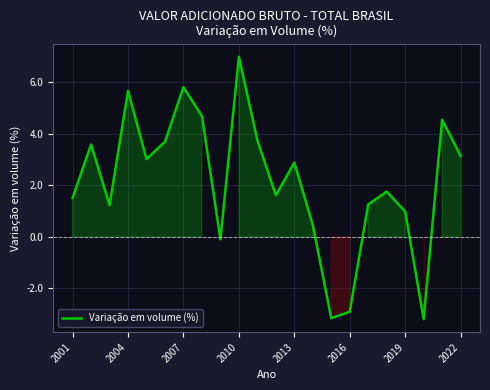

Does the chart display data point markers on the line(s)?

No